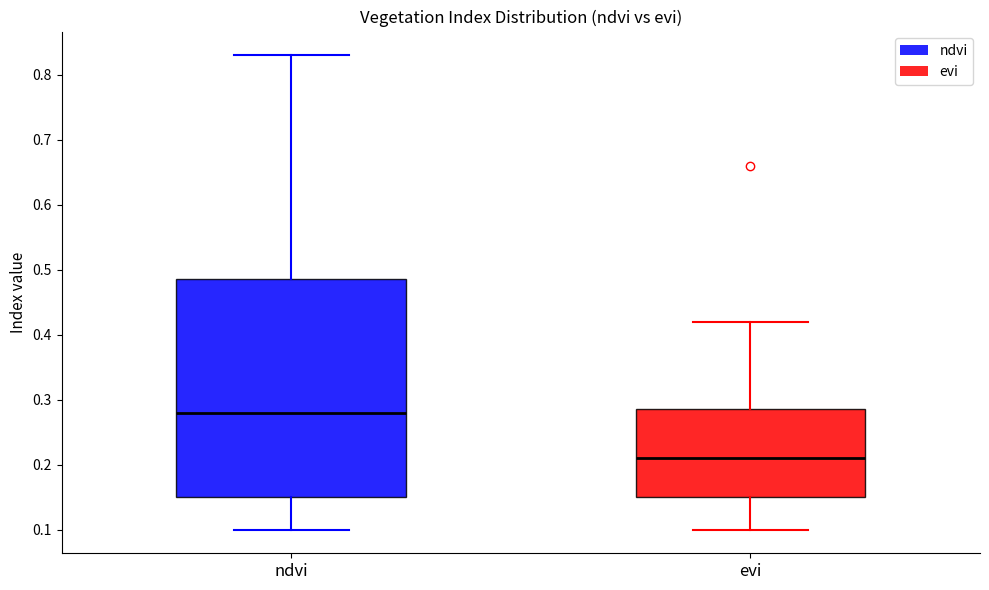

Comparing the boxes themselves (not the whiskers), which one is the tallest?

ndvi